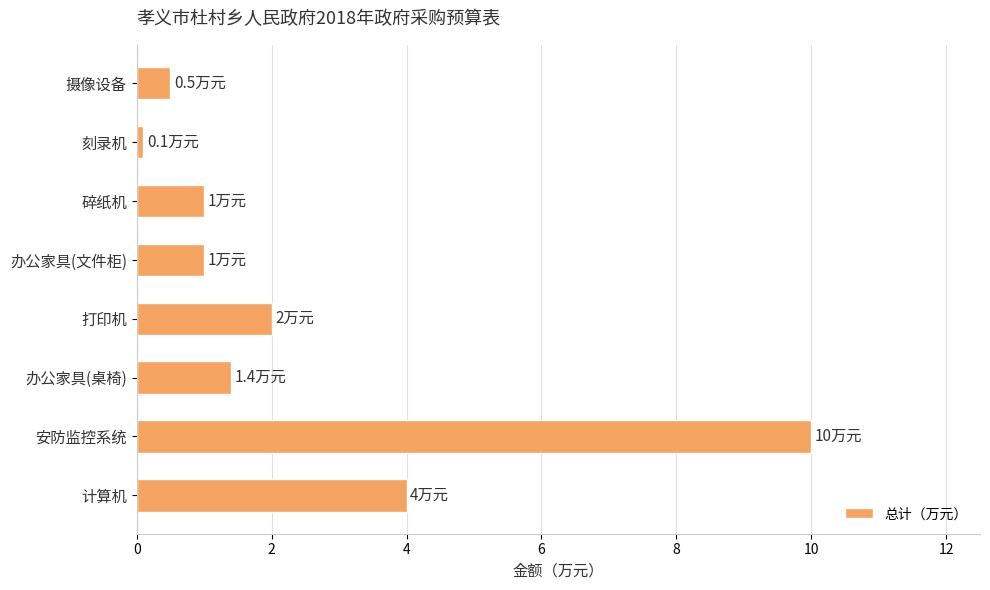

What is the average value?

2.5